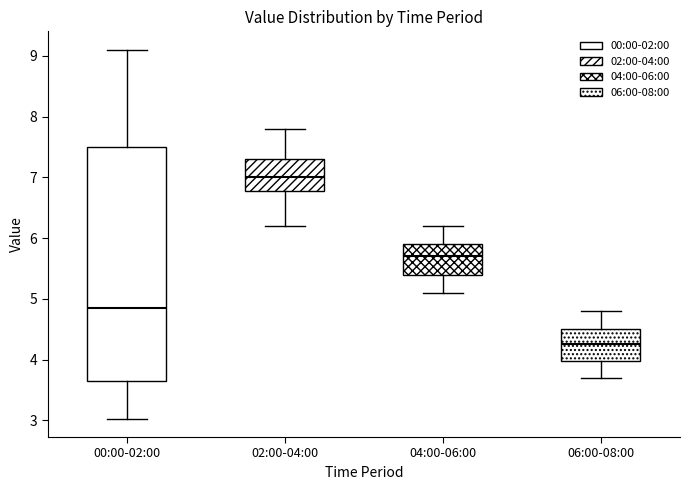

Where does the lower whisker of the box for 00:00-02:00 end on the y-axis? The values are not printed on the chart, so give them approximately, as read against the axis.

3.0